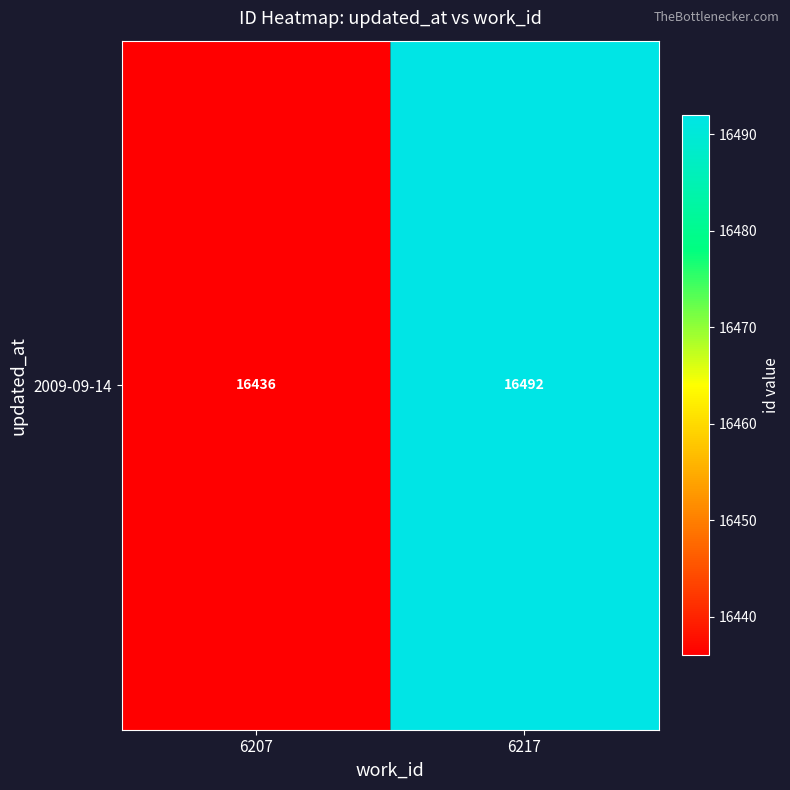

What is the sum of all values?

32928